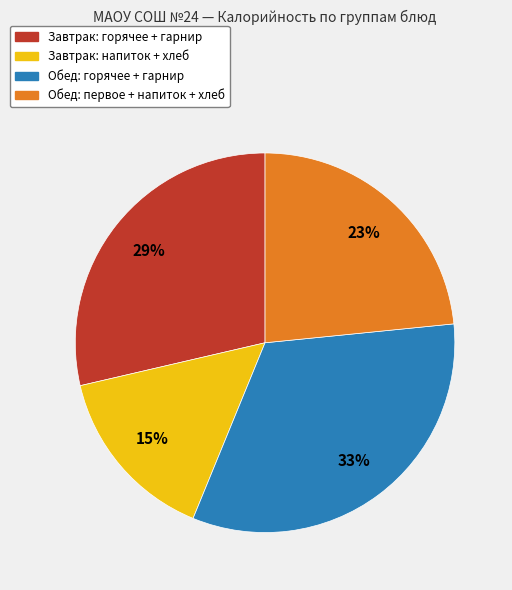

To the nearest percent, what is the average slice percentage?

25%